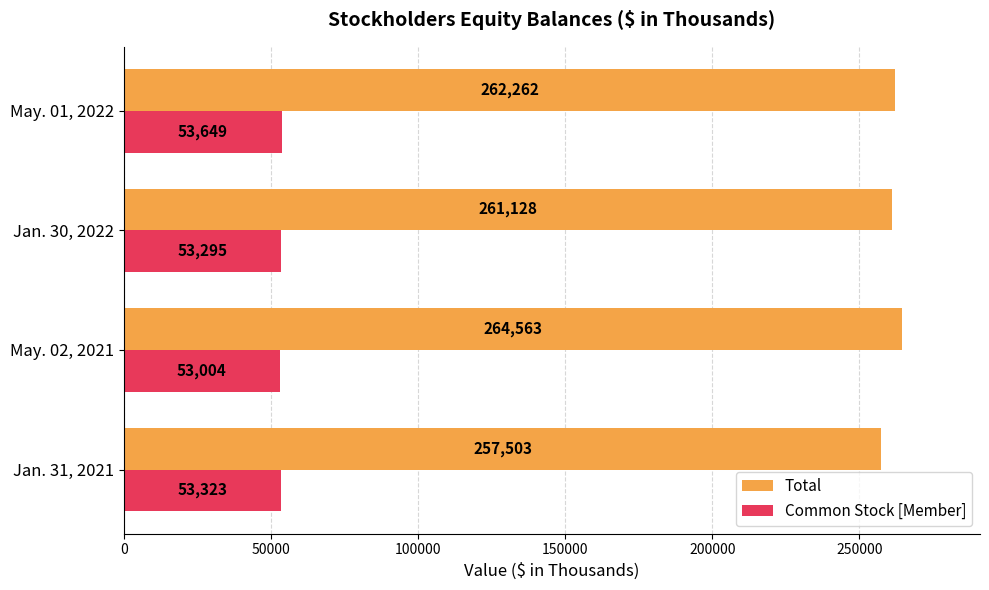

How many Total values are between 261128 and 264563?

3